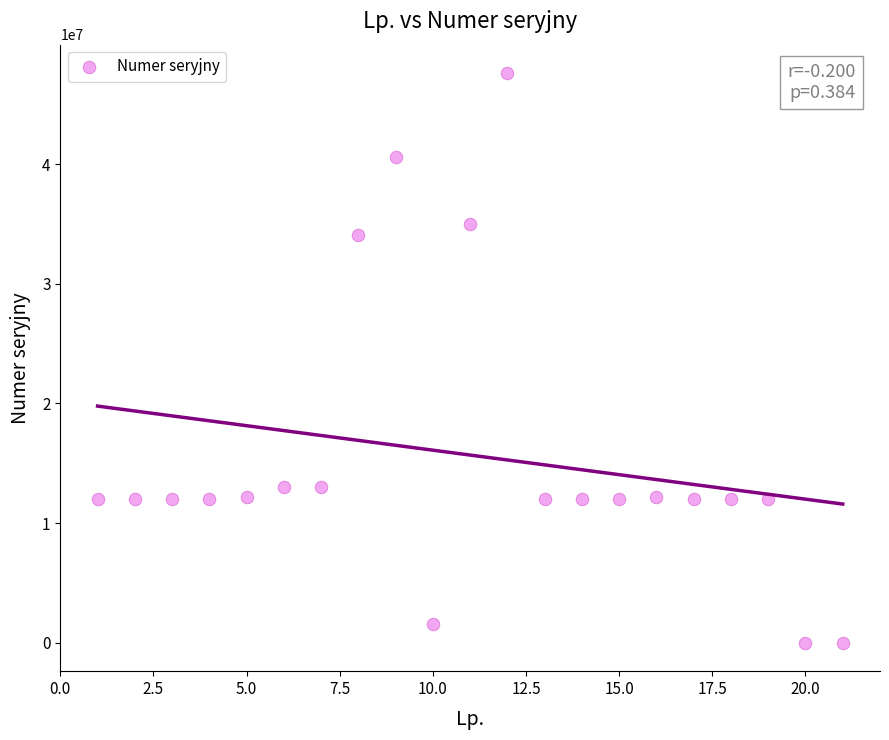

What Y value in the scatter plot is closest to 23802738?

34039405